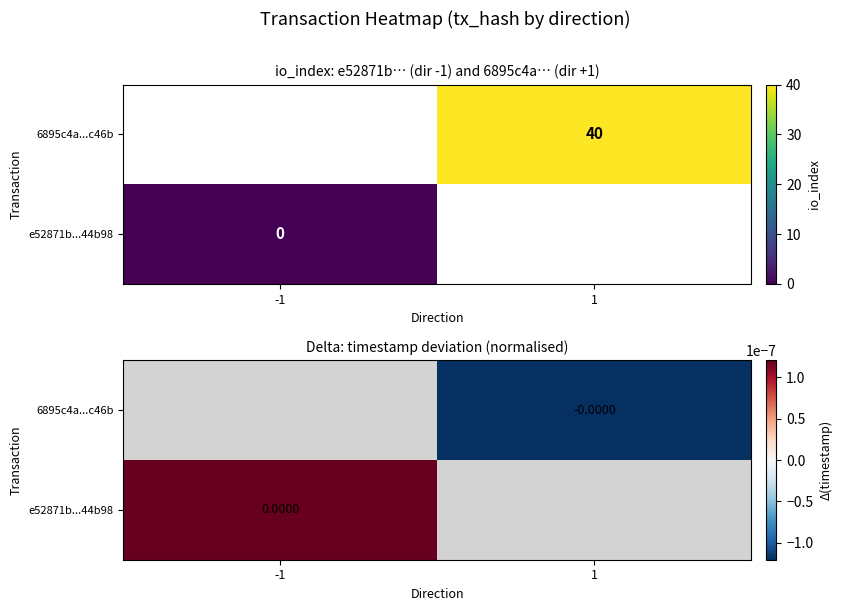

At how many categories does at least one series exceed 0?

1